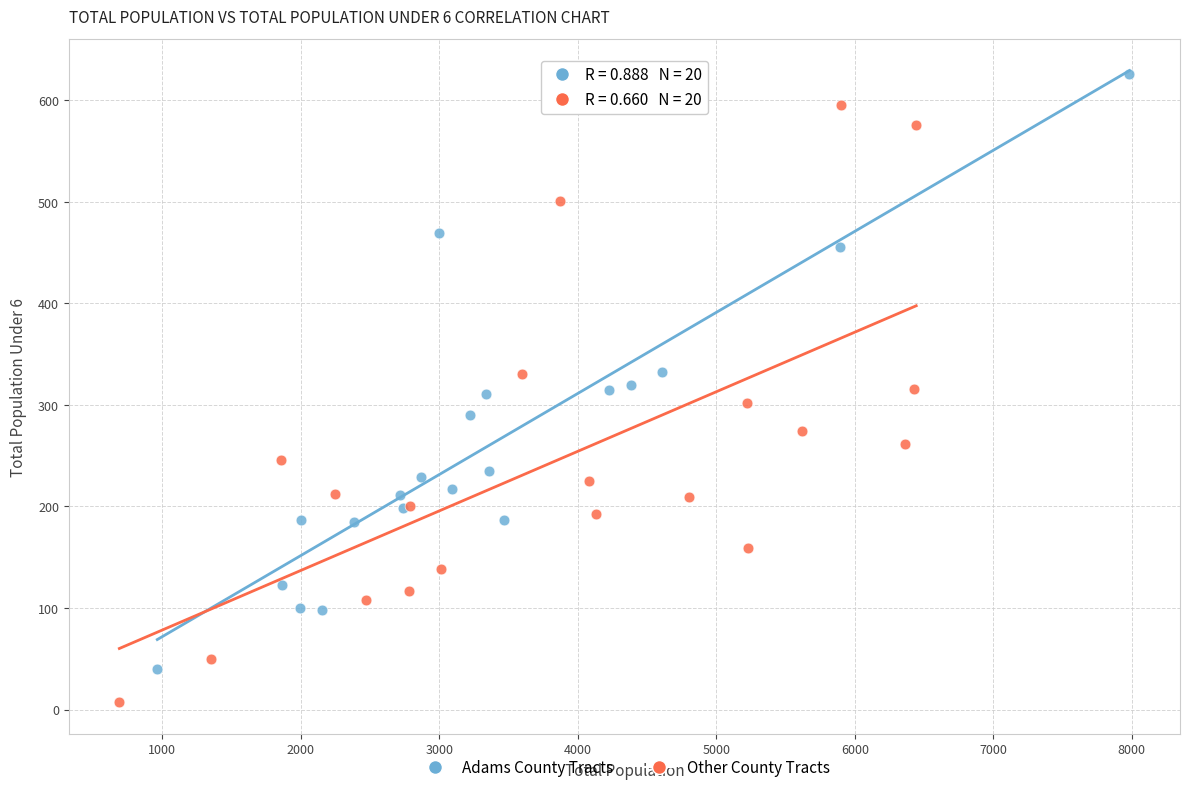

Which series contains the lowest Y value?

Other County Tracts